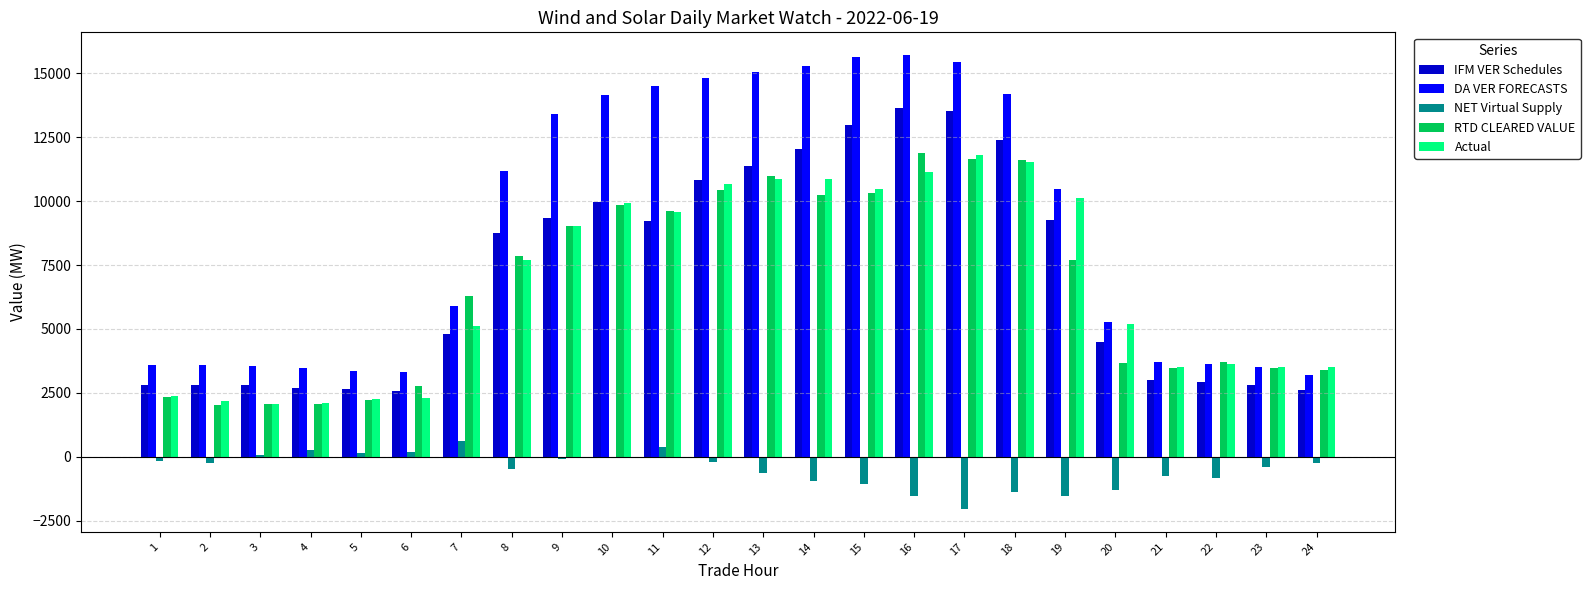

Which series has the largest total across all categories?

DA VER FORECASTS